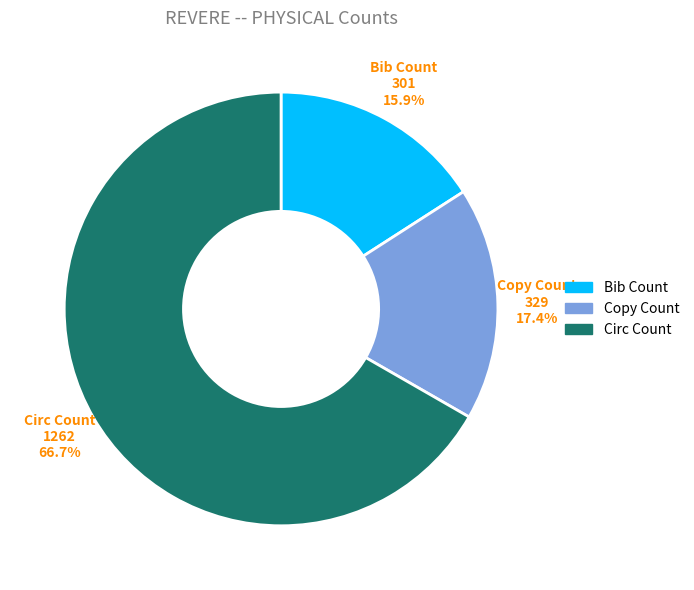

Does any single category account for the majority?

Yes